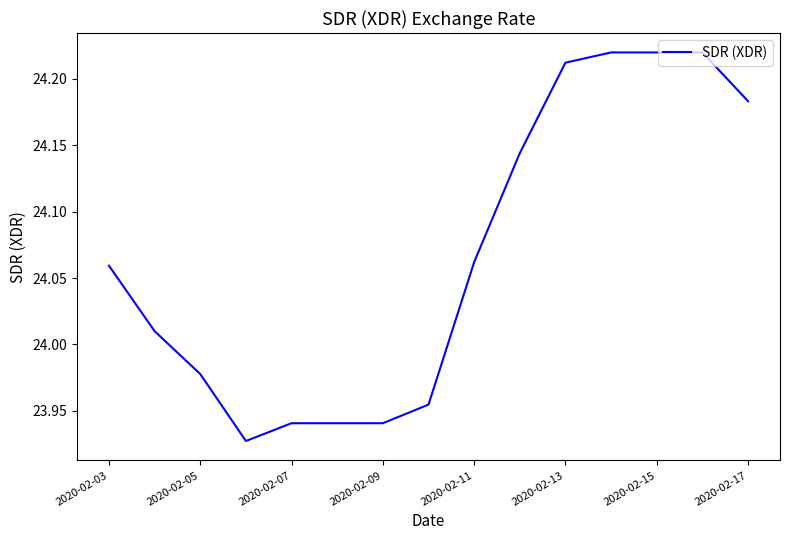

Count the number of categories in the chart.

15